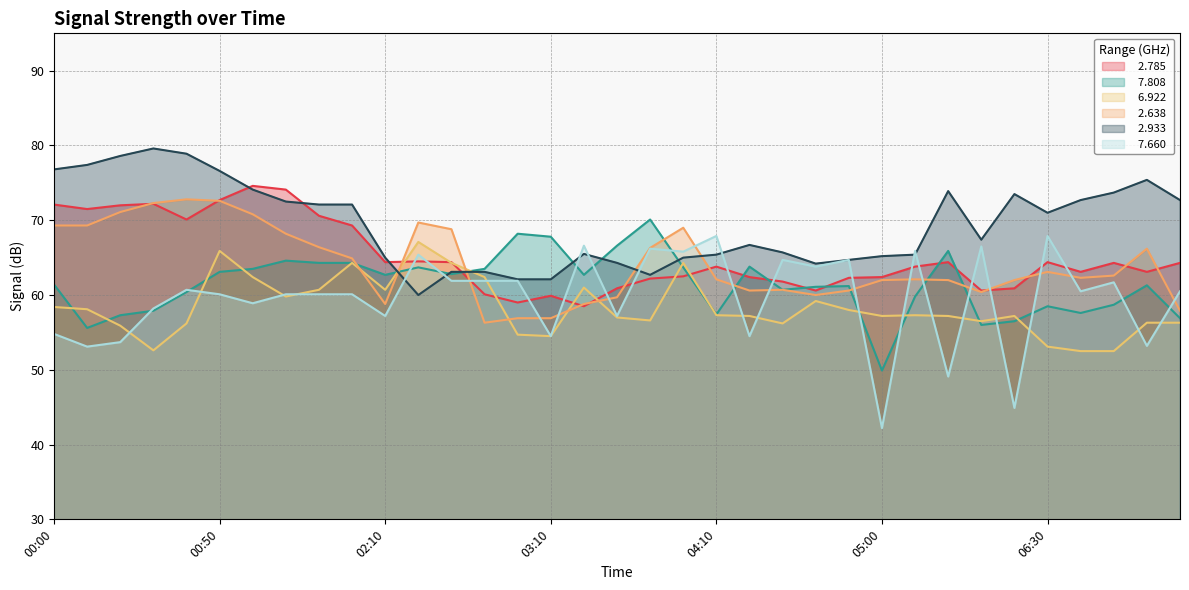

What is the average value of the   2.933 series?

69.4